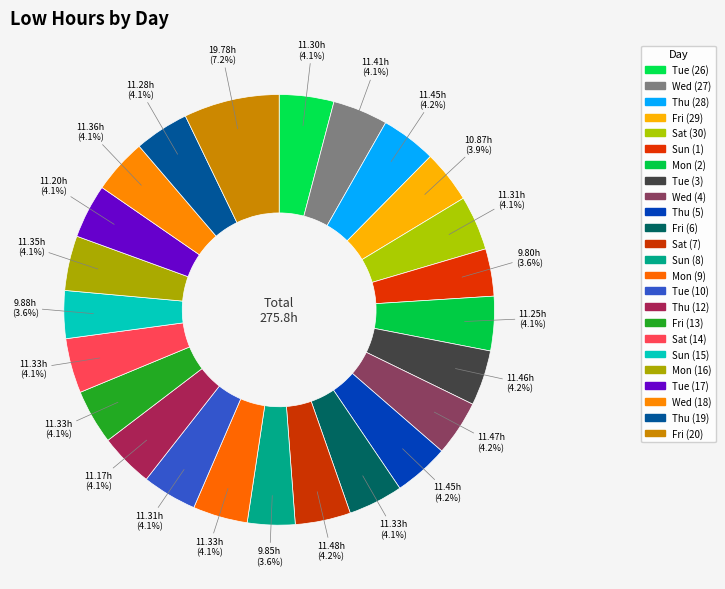

Which has a higher value, Sun (15) or Wed (4)?

Wed (4)